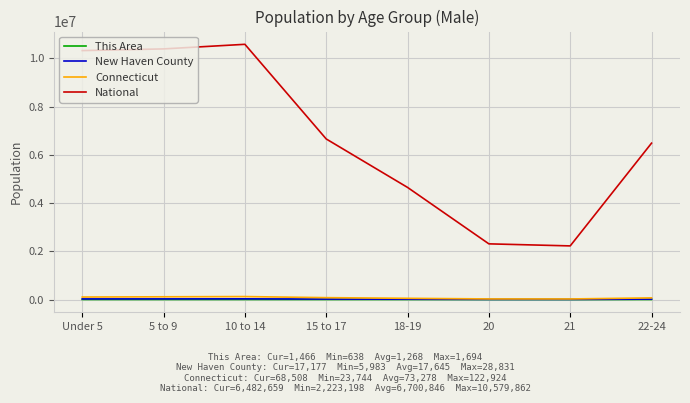

Which series has the largest range (max minus min)?

National